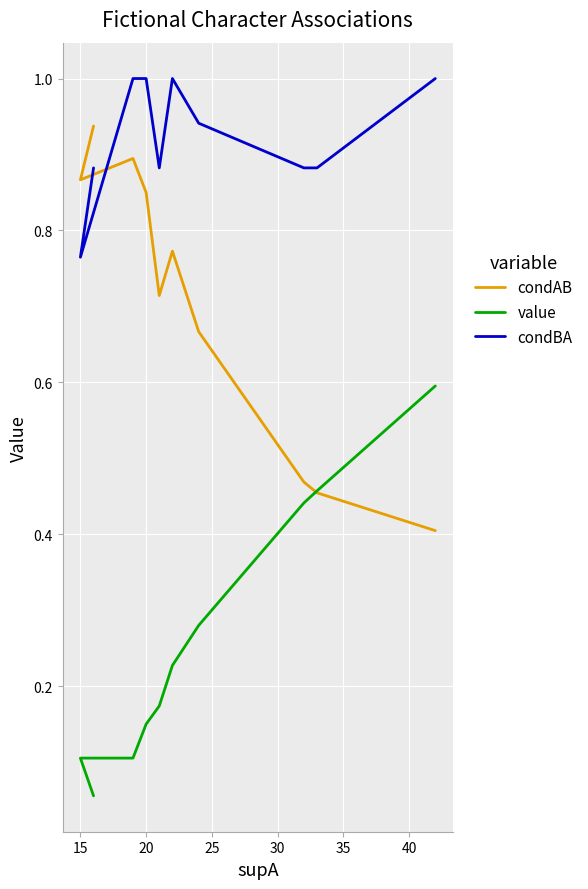

Rank the series by their maximum value, from highest to lowest.

condBA, condAB, value